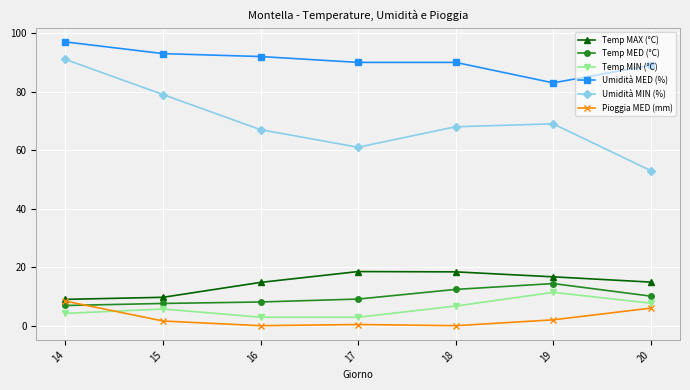

True or false: Pioggia MED (mm) and Umidità MED (%) intersect in this chart.

False